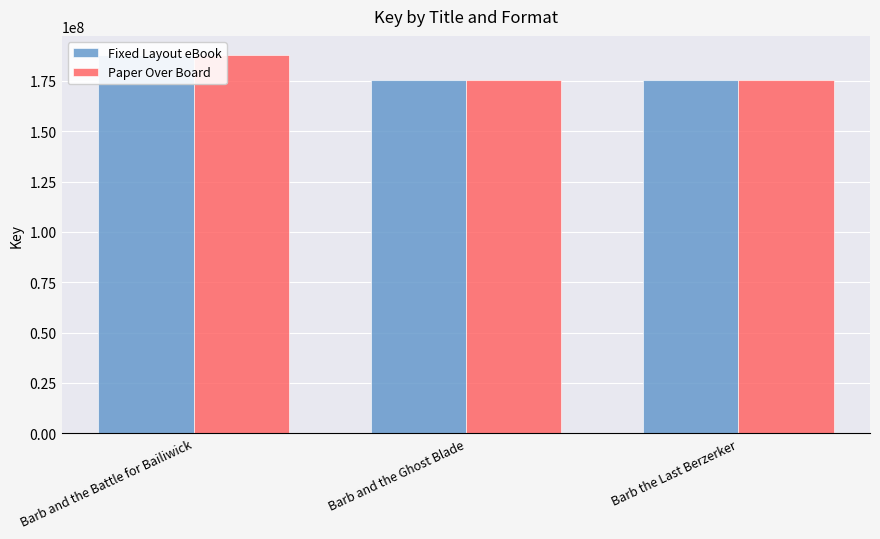

List the series in order of their peak value, highest first.

Fixed Layout eBook, Paper Over Board